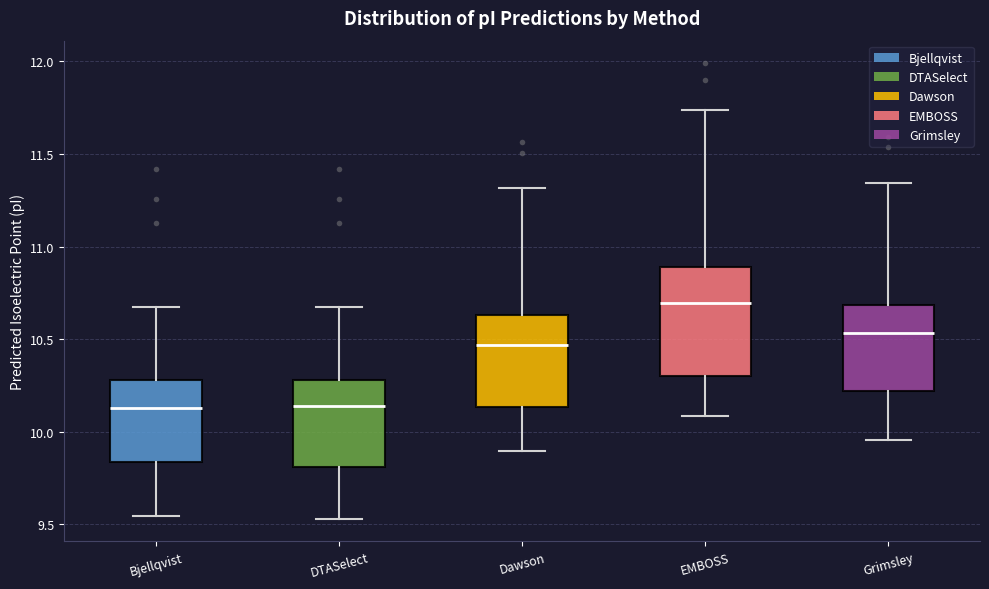

Reading left to right, read every box against the y-axis: the position of its median line, the range the box covers, and the ends of its whiskers. The values are not printed on the chart, so give them approximately, as read against the axis.

Bjellqvist: median 10.15, box 9.85 to 10.30, whiskers 9.55 to 10.65
DTASelect: median 10.15, box 9.80 to 10.30, whiskers 9.55 to 10.65
Dawson: median 10.45, box 10.15 to 10.65, whiskers 9.90 to 11.30
EMBOSS: median 10.70, box 10.30 to 10.90, whiskers 10.10 to 11.75
Grimsley: median 10.55, box 10.20 to 10.70, whiskers 9.95 to 11.35